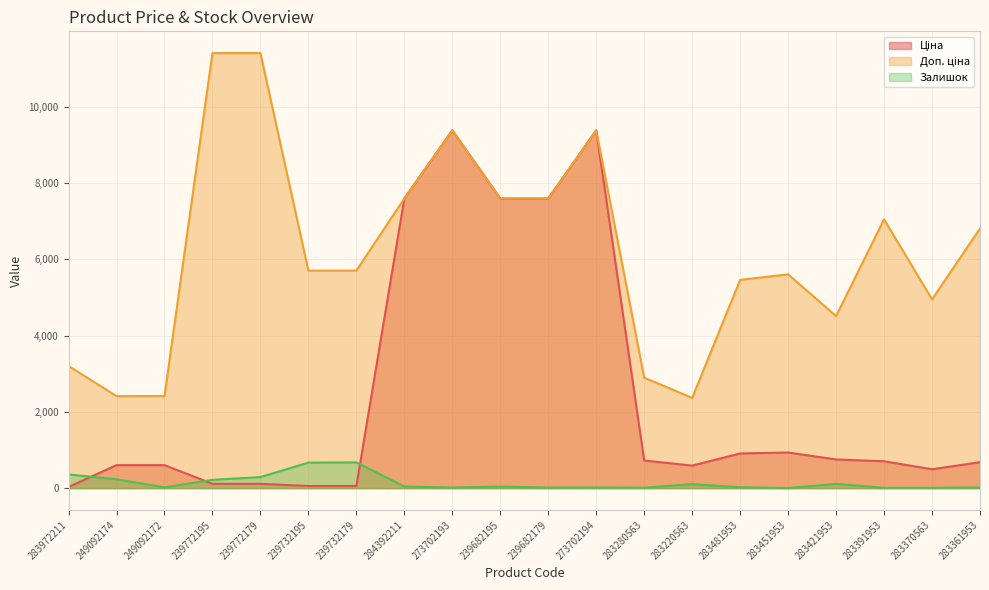

Which category has the lowest value across all series?

283451953